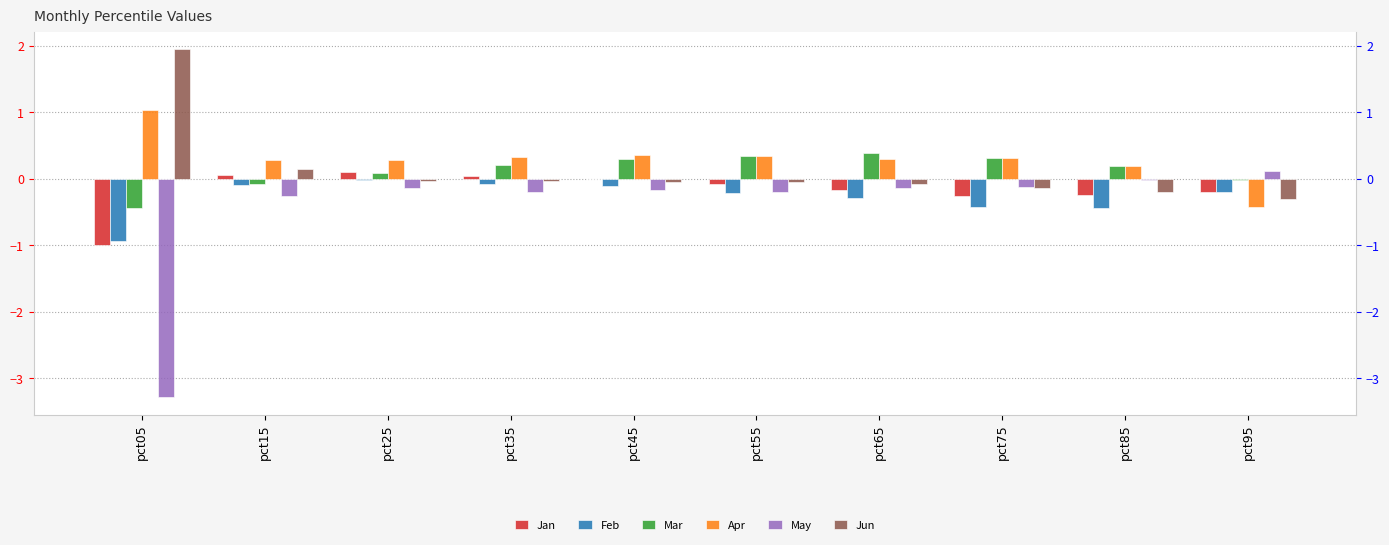

What is the sum of all Mar values?

1.3